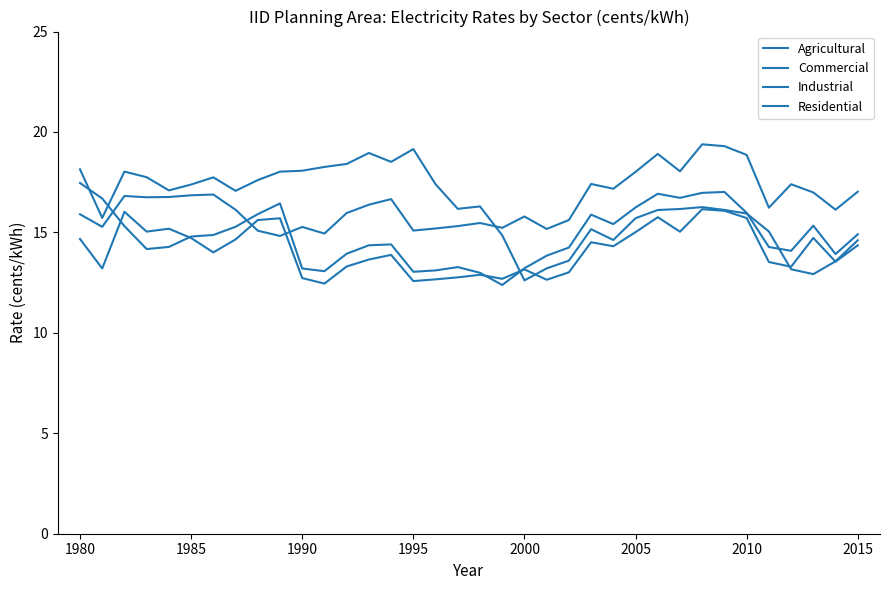

How many lines are shown in the chart?

4